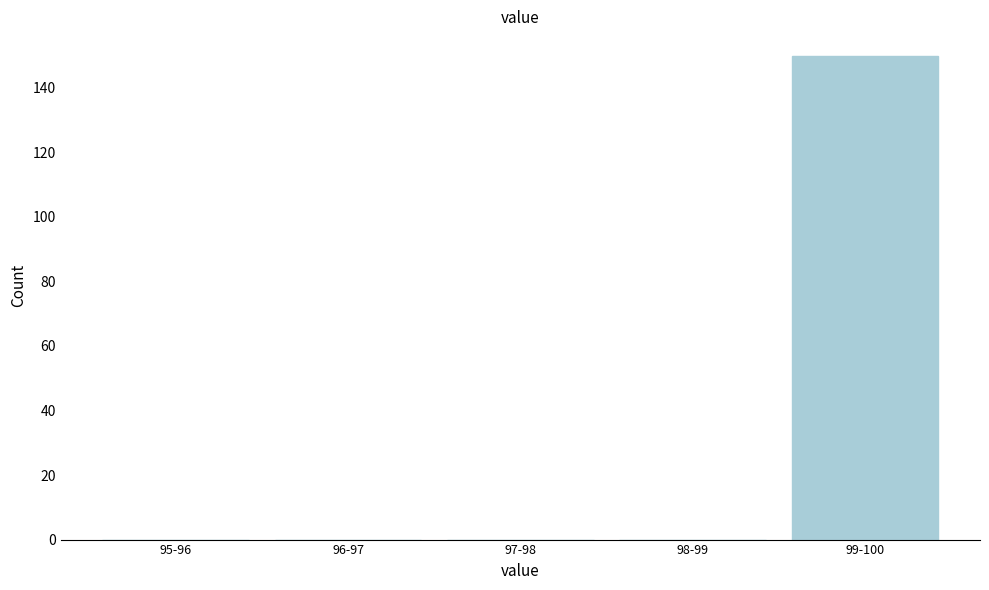

Reading left to right, what are all the values shown in this chart?

95-96=0	96-97=0	97-98=0	98-99=0	99-100=150